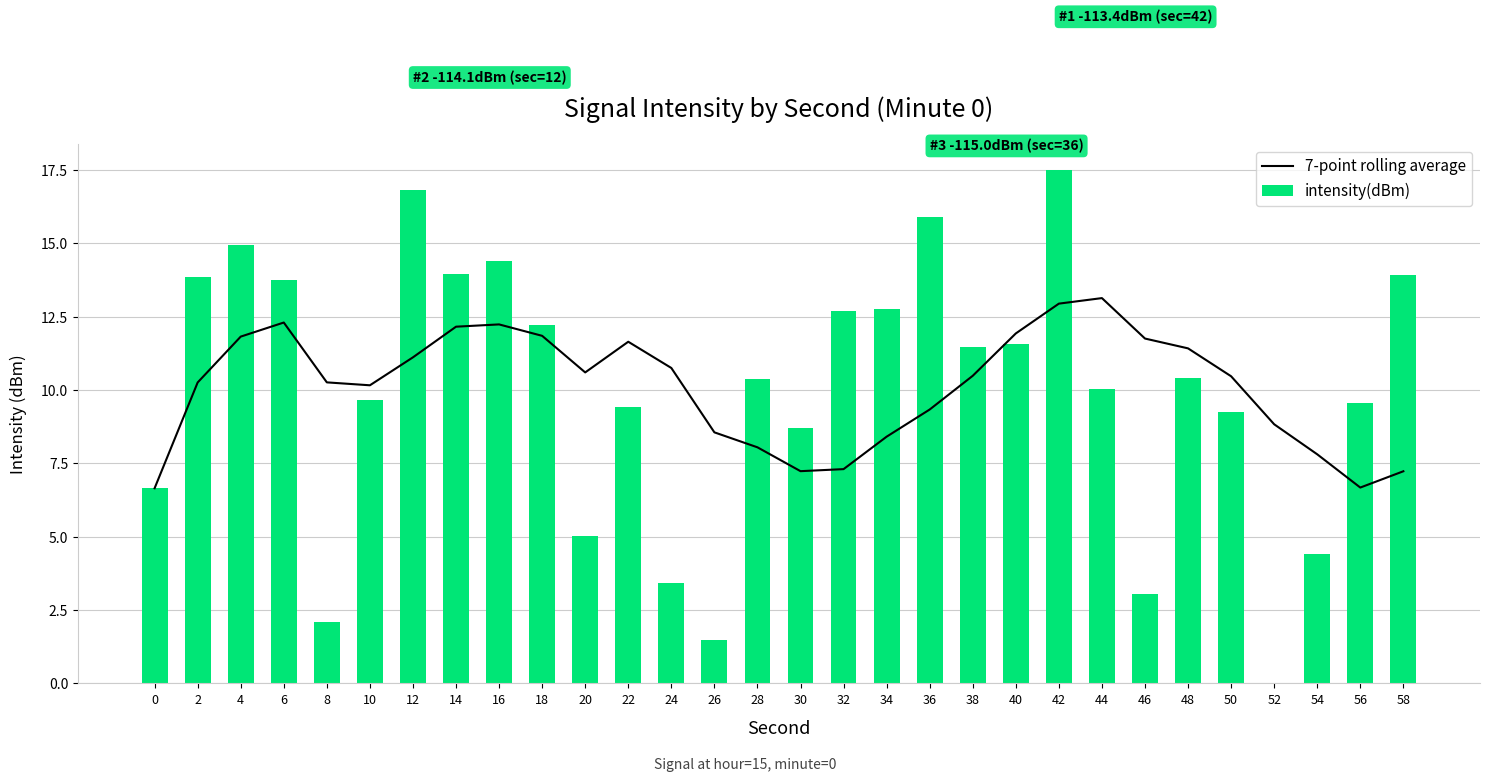

What is the value of the 7-point rolling average bar at the 14th from the left?

8.6